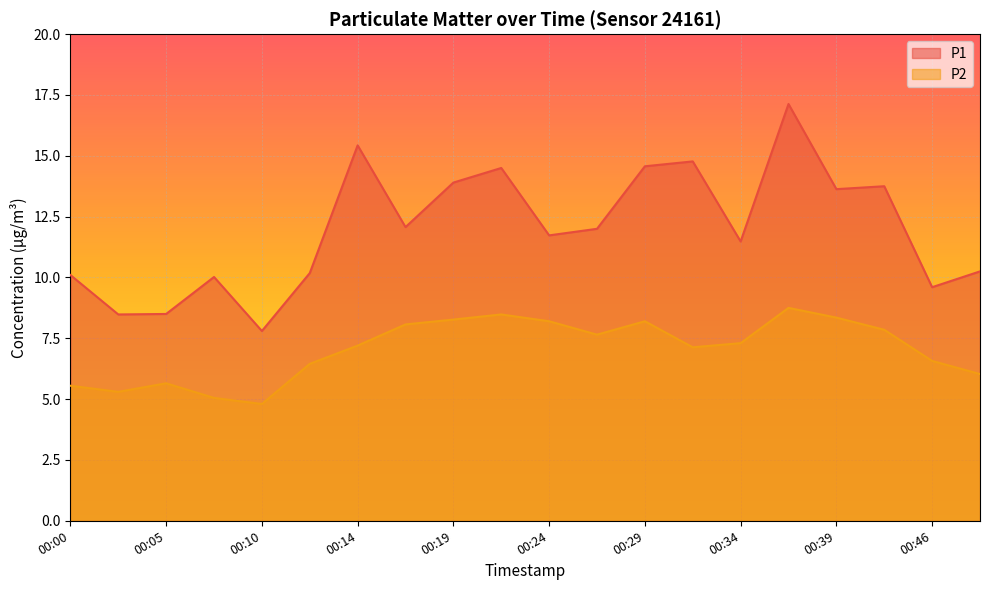

At which category is the sum across all series the highest?

00:36